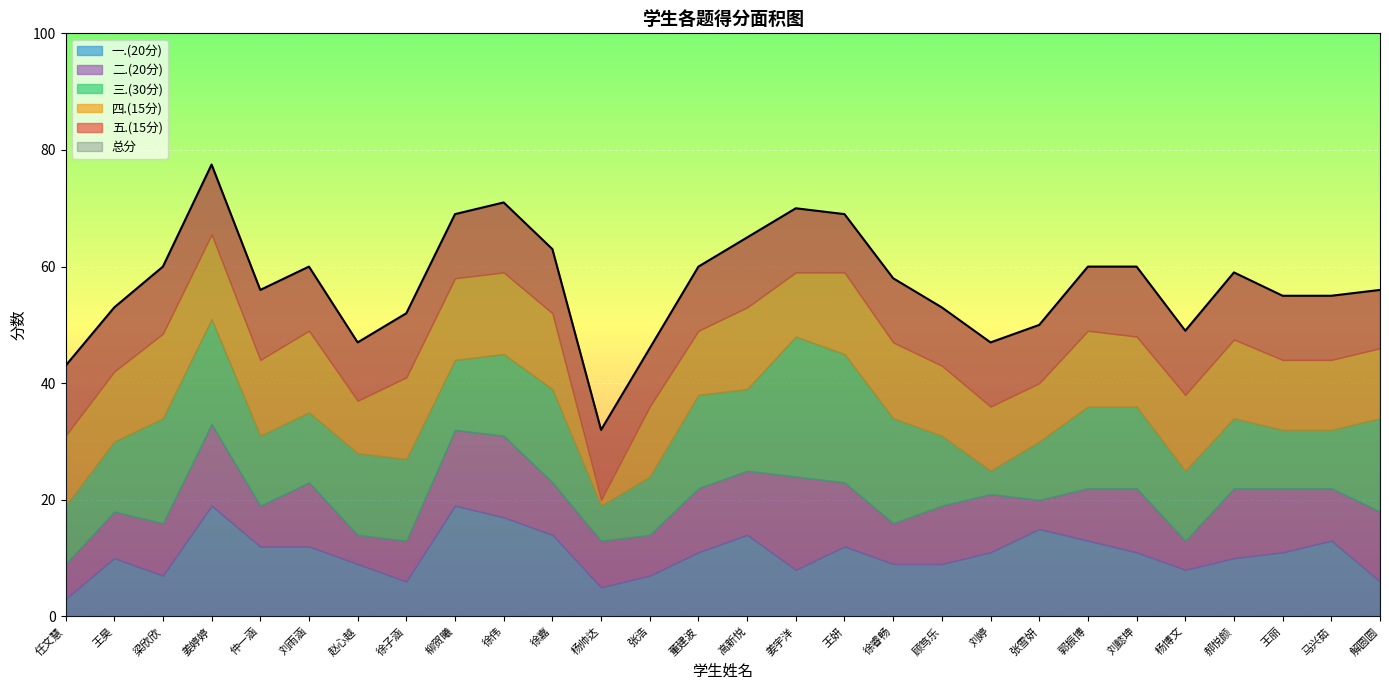

Reading left to right, transcribe all the data shown in this chart.

总分: 43.0	53.0	60.0	77.5	56.0	60.0	47.0	52.0	69.0	71.0	63.0	32.0	46.0	60.0	65.0	70.0	69.0	58.0	53.0	47.0	50.0	60.0	60.0	49.0	59.0	55.0	55.0	56.0
一.(20分): 3.0	10.0	7.0	19.0	12.0	12.0	9.0	6.0	19.0	17.0	14.0	5.0	7.0	11.0	14.0	8.0	12.0	9.0	9.0	11.0	15.0	13.0	11.0	8.0	10.0	11.0	13.0	6.0
二.(20分): 6.0	8.0	9.0	14.0	7.0	11.0	5.0	7.0	13.0	14.0	9.0	8.0	7.0	11.0	11.0	16.0	11.0	7.0	10.0	10.0	5.0	9.0	11.0	5.0	12.0	11.0	9.0	12.0
三.(30分): 10.0	12.0	18.0	18.0	12.0	12.0	14.0	14.0	12.0	14.0	16.0	6.0	10.0	16.0	14.0	24.0	22.0	18.0	12.0	4.0	10.0	14.0	14.0	12.0	12.0	10.0	10.0	16.0
四.(15分): 12.0	12.0	14.5	14.5	13.0	14.0	9.0	14.0	14.0	14.0	13.0	1.0	12.0	11.0	14.0	11.0	14.0	13.0	12.0	11.0	10.0	13.0	12.0	13.0	13.5	12.0	12.0	12.0
五.(15分): 12.0	11.0	11.5	12.0	12.0	11.0	10.0	11.0	11.0	12.0	11.0	12.0	10.0	11.0	12.0	11.0	10.0	11.0	10.0	11.0	10.0	11.0	12.0	11.0	11.5	11.0	11.0	10.0